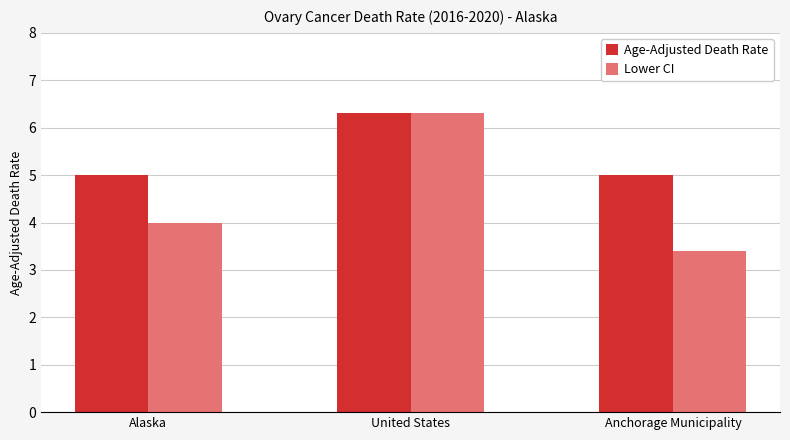

The Age-Adjusted Death Rate series shows 6.8 at Alaska. True or false?

False